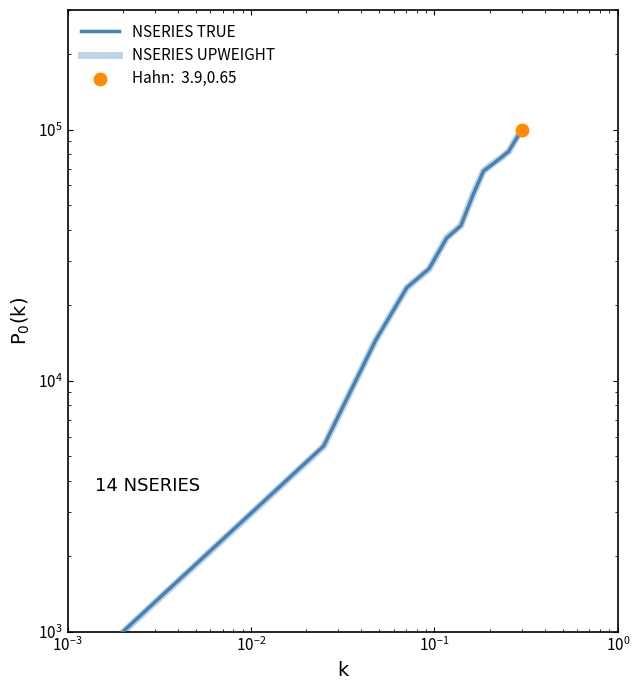

Which series reaches the minimum Y coordinate?

NSERIES UPWEIGHT